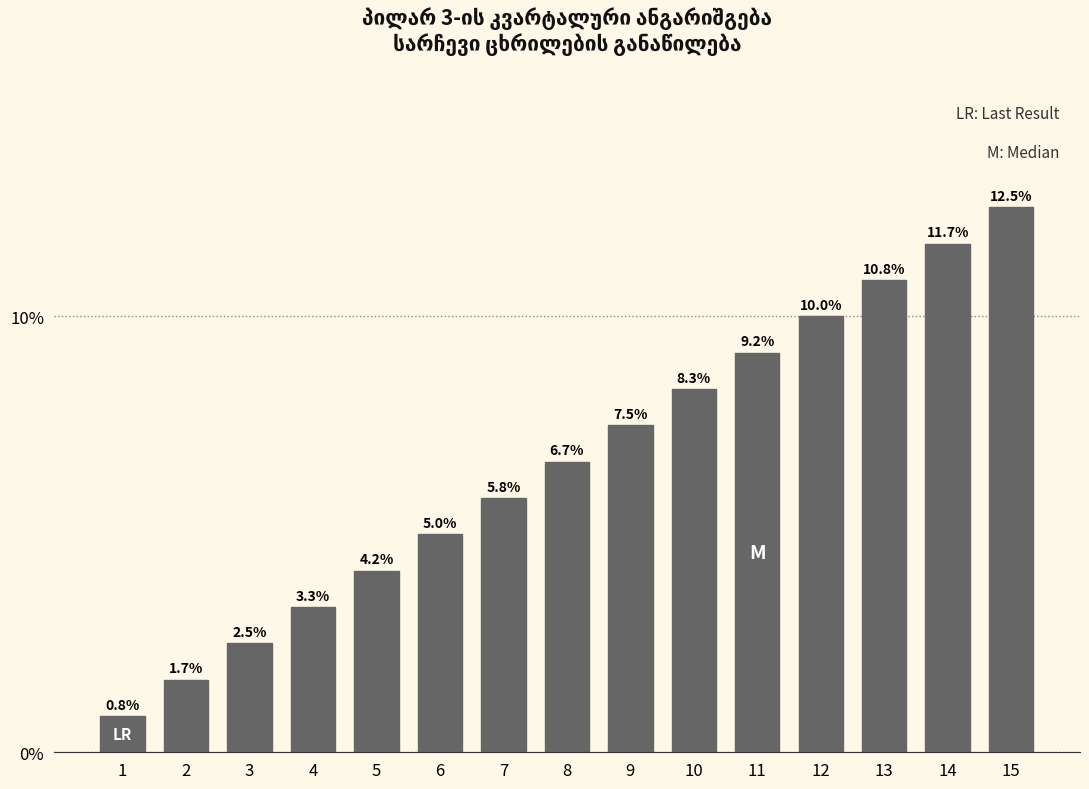

Reading left to right, list all the values displayed in this chart.

1=0.8	2=1.7	3=2.5	4=3.3	5=4.2	6=5.0	7=5.8	8=6.7	9=7.5	10=8.3	11=9.2	12=10.0	13=10.8	14=11.7	15=12.5